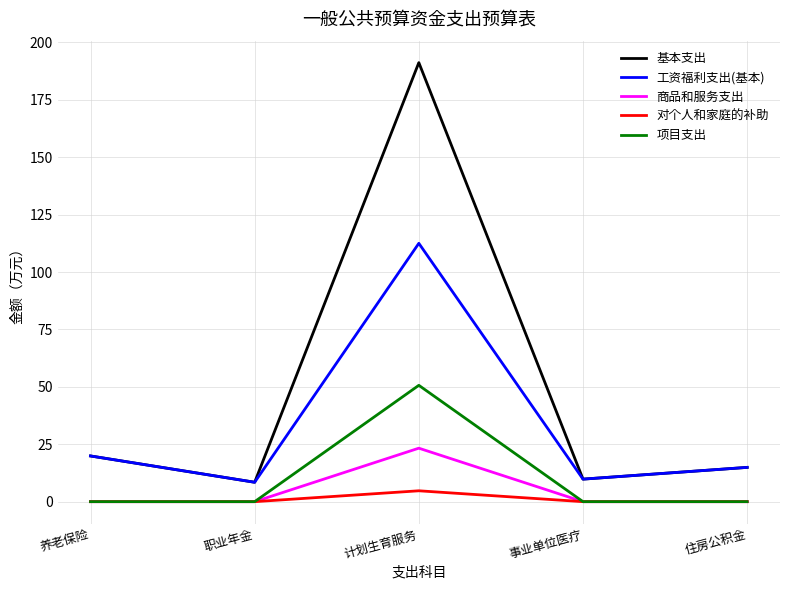

What is the spread (max minus min) of values at 计划生育服务?

186.5